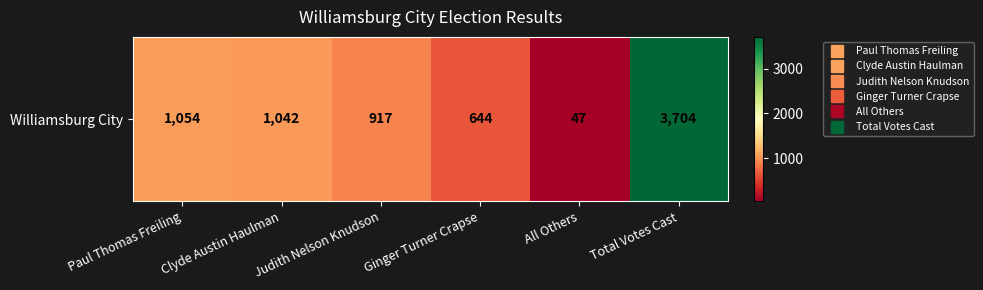

Count the number of categories in the chart.

6